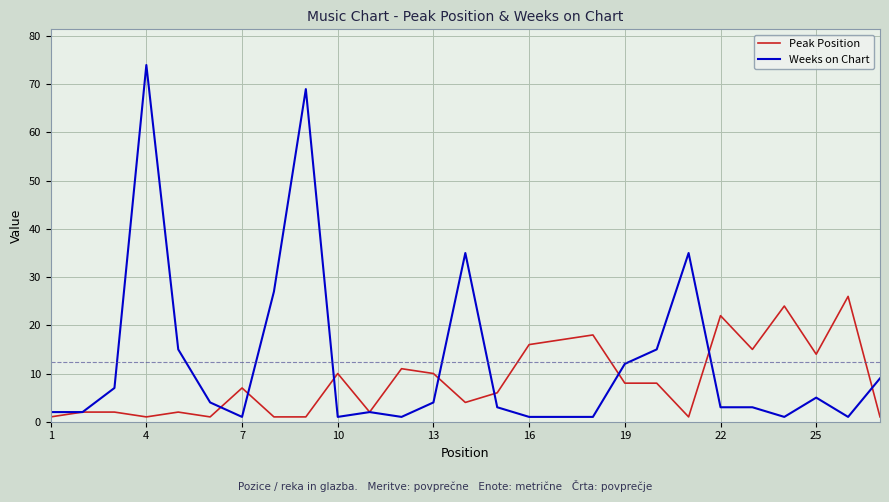

What is the difference between the maximum and minimum values in the Peak Position series?

25